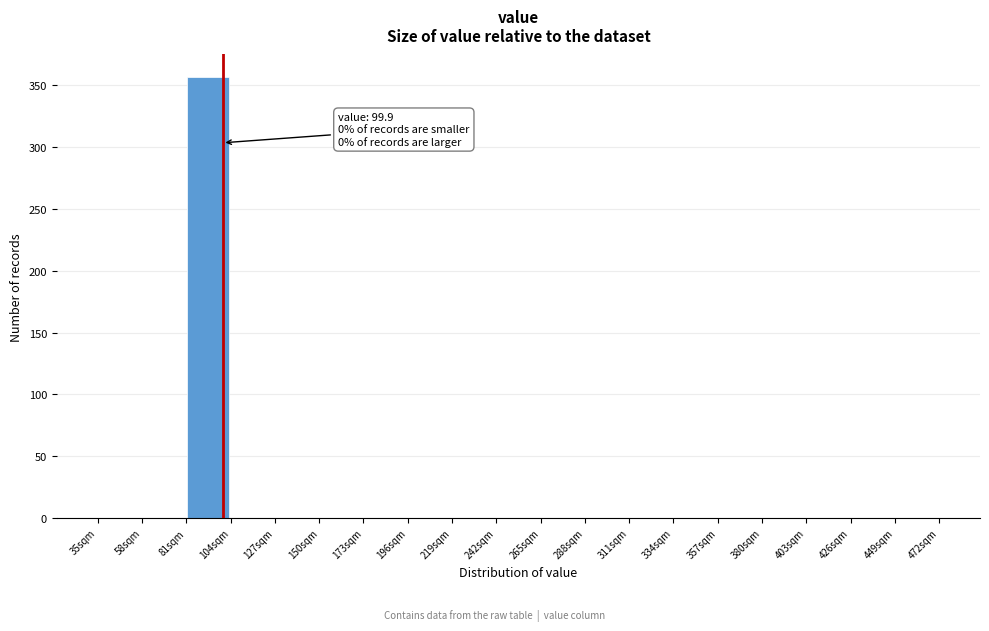

Over which range of the x-axis is the bar tallest?

81 to 104